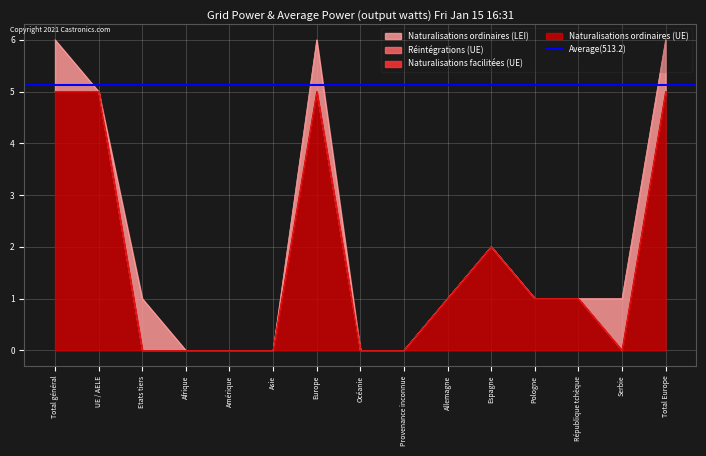

Reading left to right, transcribe all the data shown in this chart.

Naturalisations ordinaires (UE): 5	5	0	0	0	0	5	0	0	1	2	1	1	0	5
Naturalisations facilitées (UE): 0	0	0	0	0	0	0	0	0	0	0	0	0	0	0
Réintégrations (UE): 0	0	0	0	0	0	0	0	0	0	0	0	0	0	0
Naturalisations ordinaires (LEI): 1	0	1	0	0	0	1	0	0	0	0	0	0	1	1